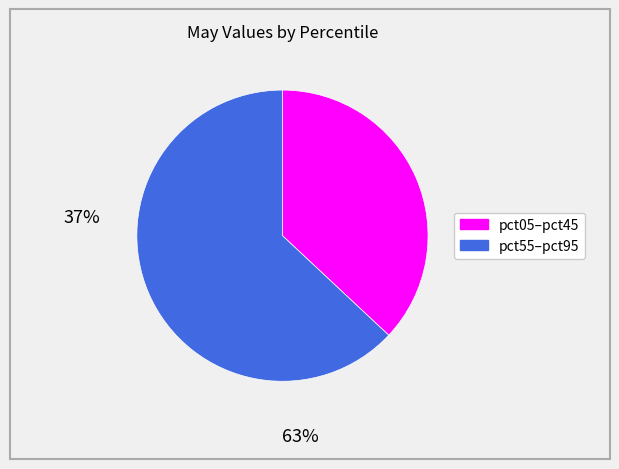

Is there any slice that represents more than half of the pie?

Yes